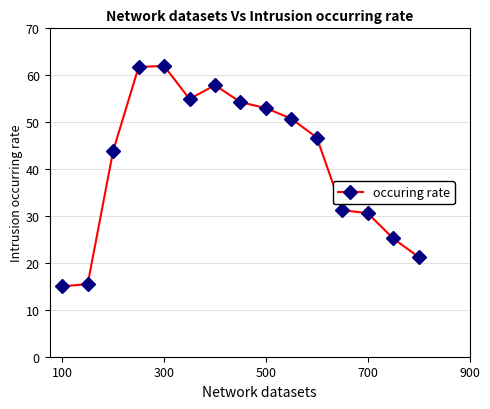

What is the minimum value shown in the chart?

15.0